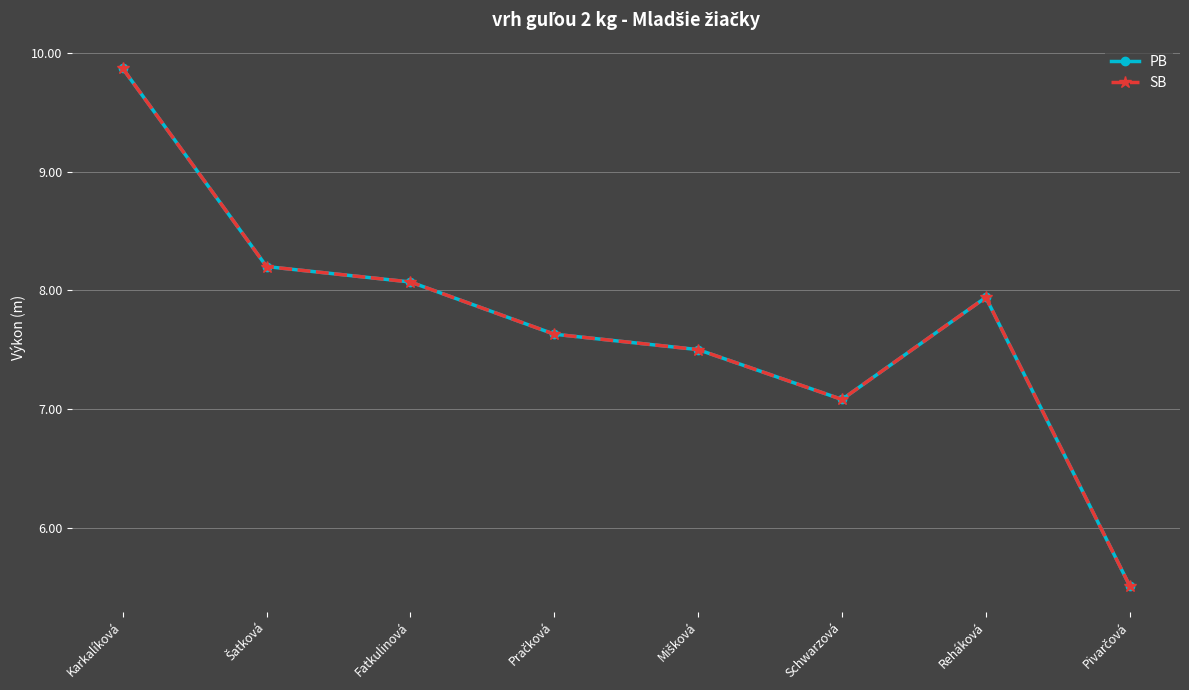

Is this an area chart (filled region under the line)?

No